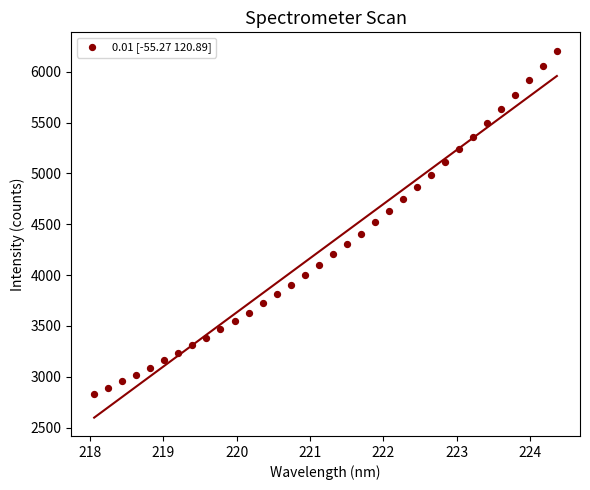

What is the range of X values (max minus min)?

6.3